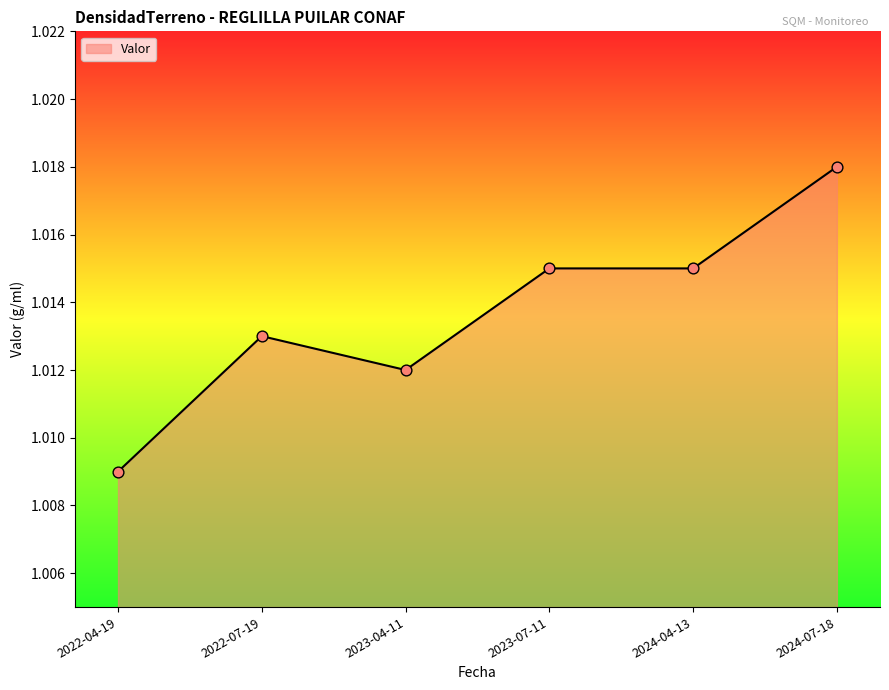

Which has a higher value, 2024-07-18 or 2024-04-13?

2024-07-18